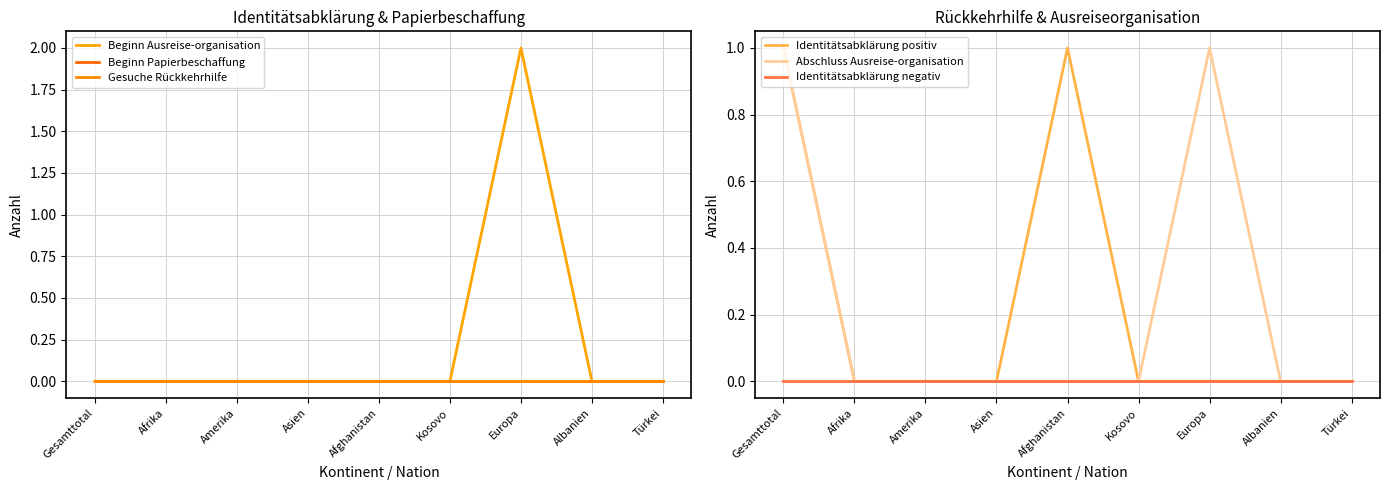

True or false: Beginn Papierbeschaffung and Beginn Ausreise-organisation cross at least once.

False